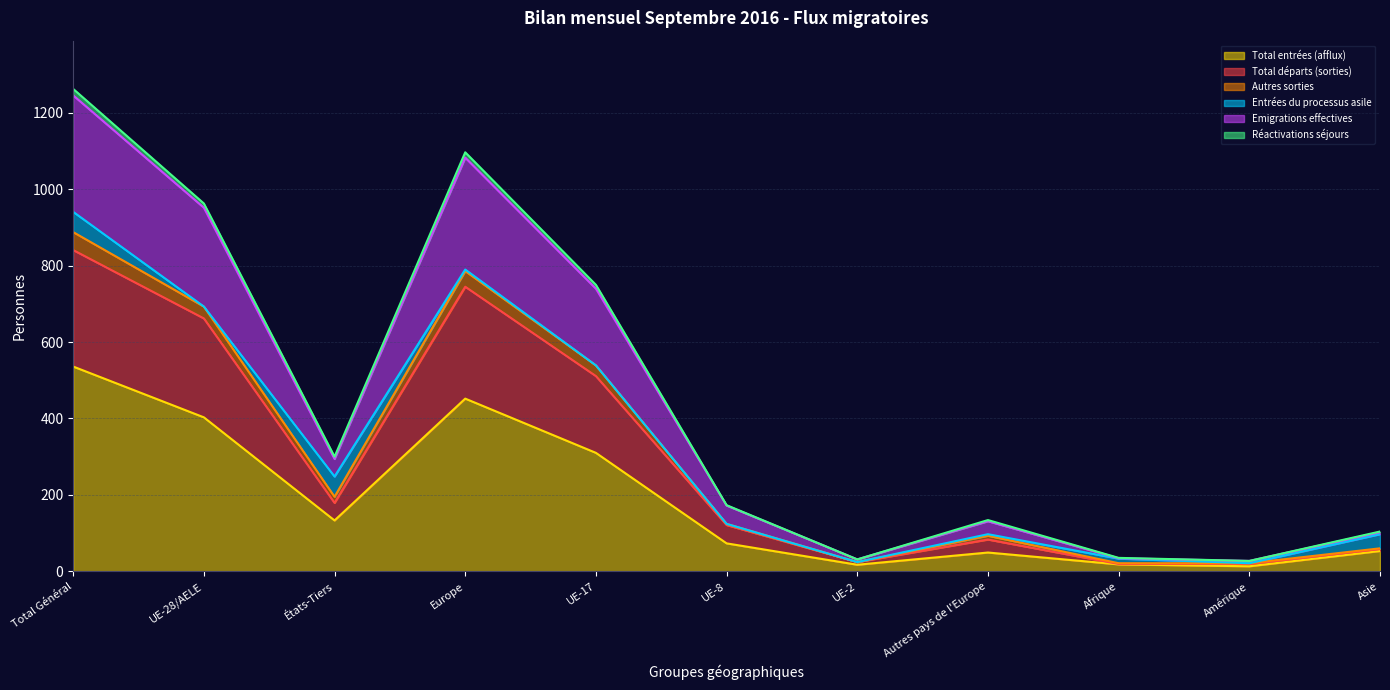

Is it true that Total entrées (afflux) equals 17 at UE-2?

True